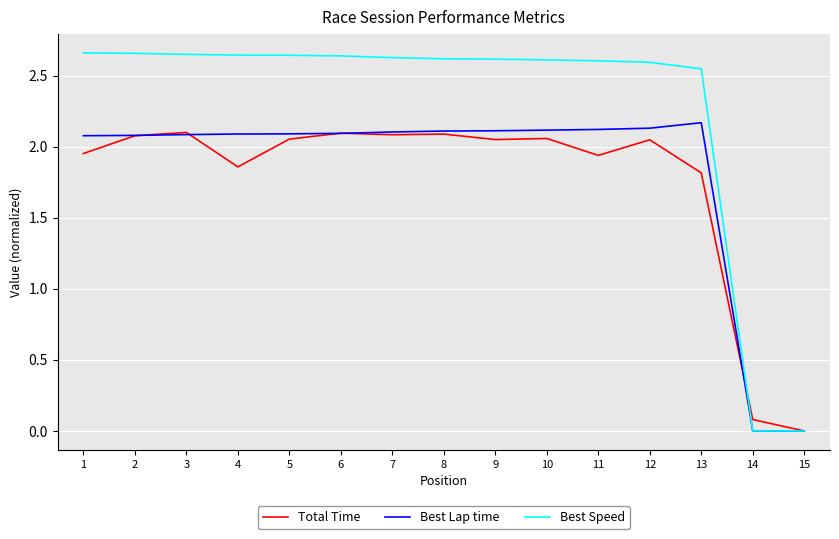

Which series has the largest total across all categories?

Best Speed